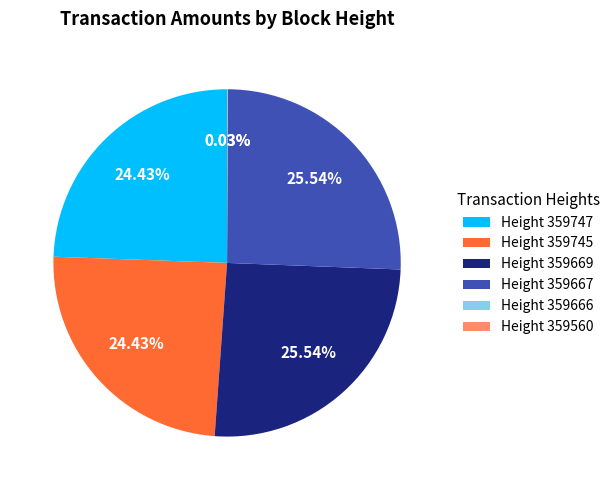

Is the sum of Height 359669 and Height 359667 greater than half?

Yes